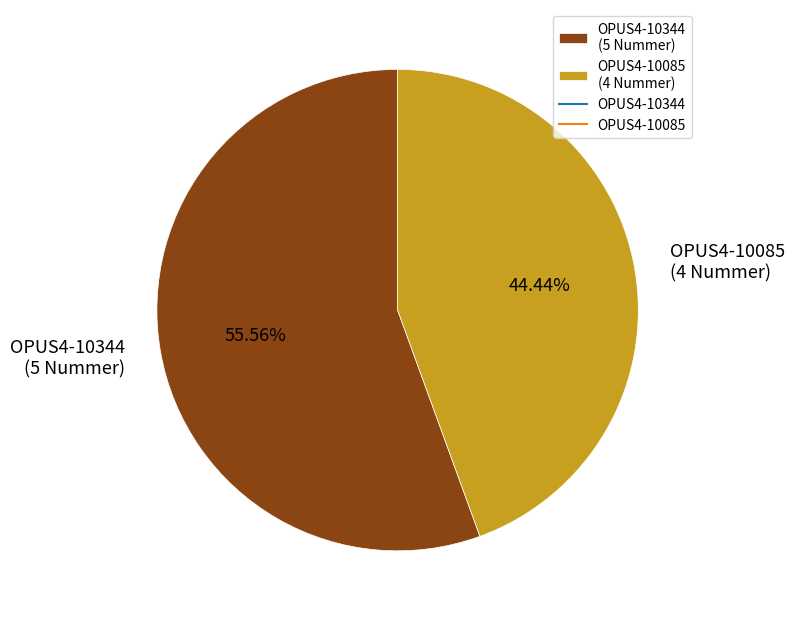

Is OPUS4-10344 the majority of the pie?

Yes